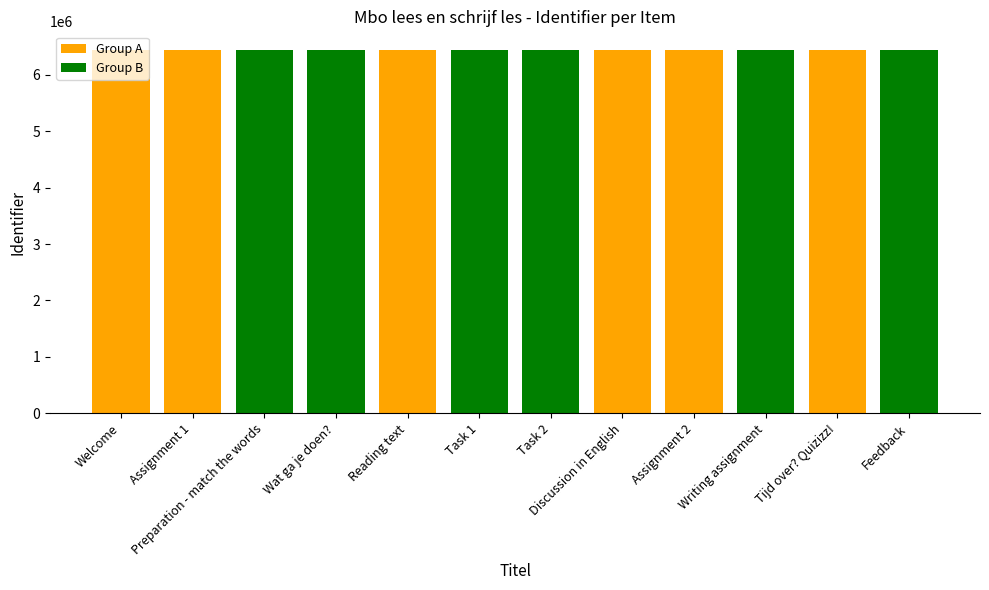

What is the maximum value shown in the chart?

6449665